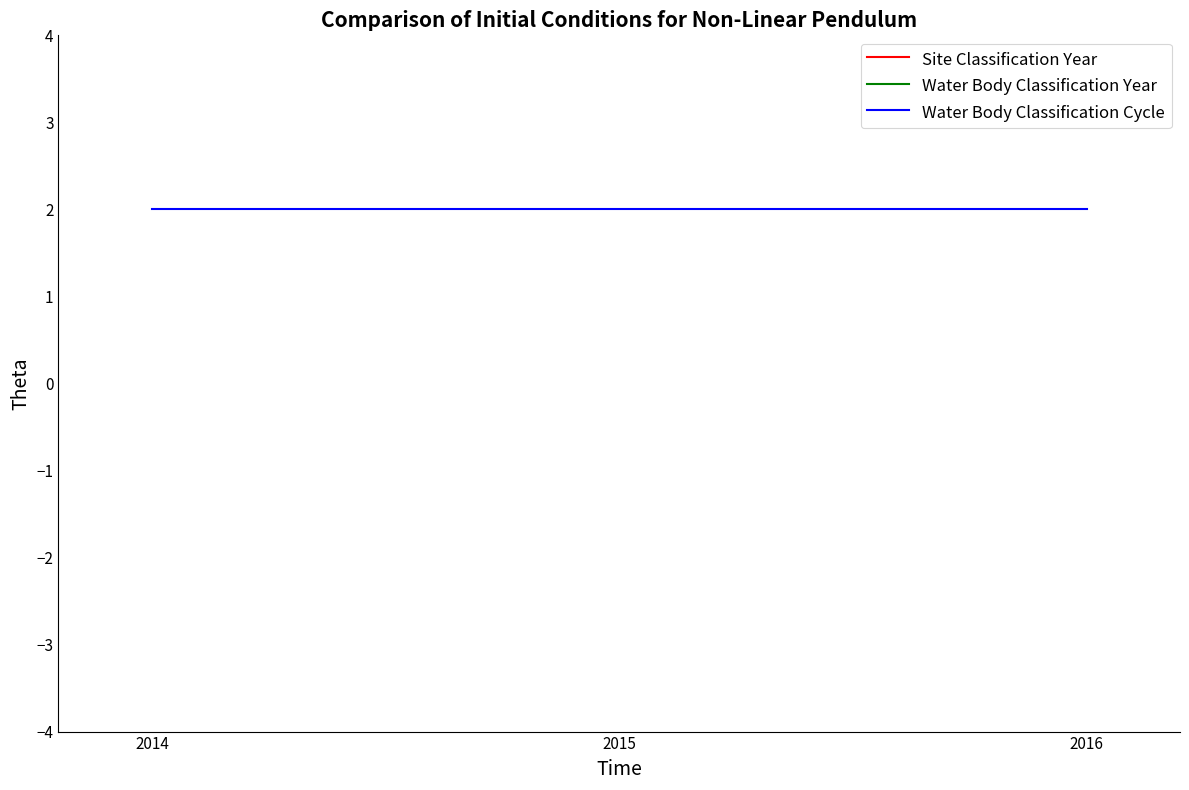

Which category has the lowest value in the Water Body Classification Year series?

2016